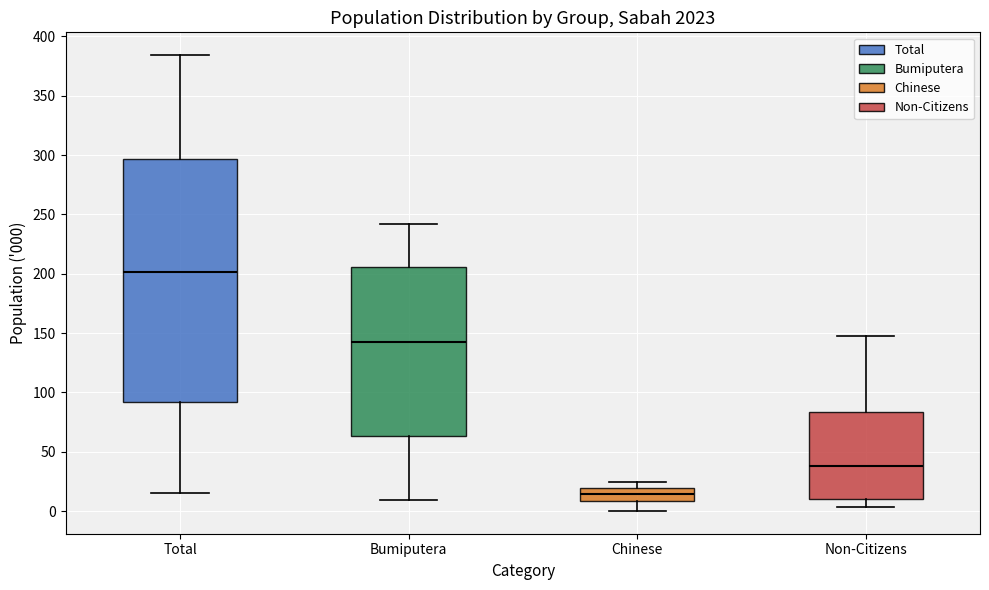

Which box's median line is the lowest?

Chinese